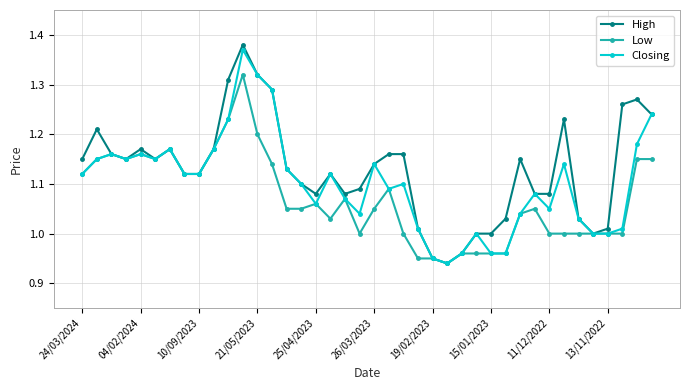

At how many categories does at least one series exceed 0?

40